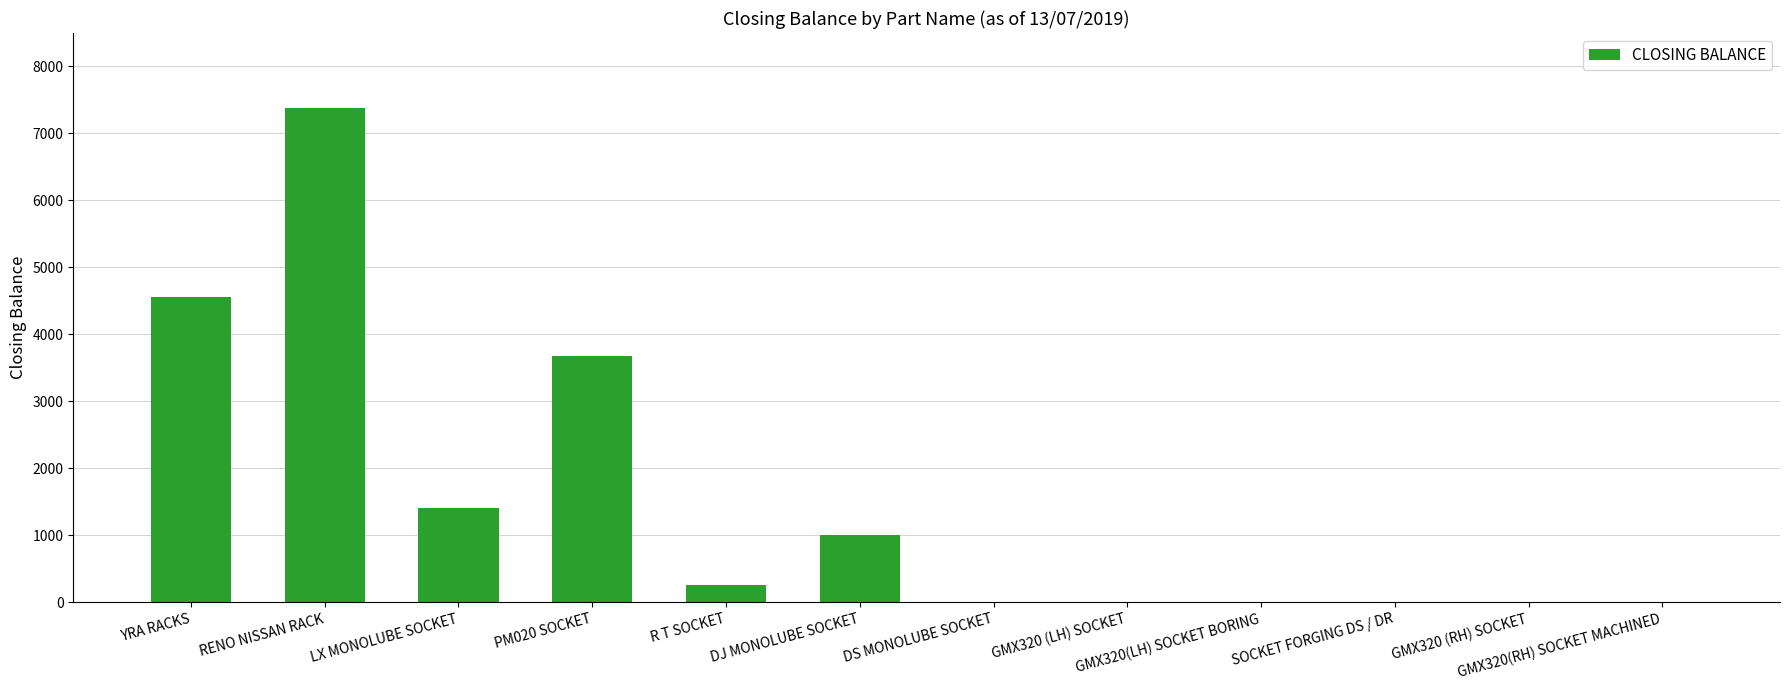

True or false: the data shows 0 at GMX320(LH) SOCKET BORING.

True